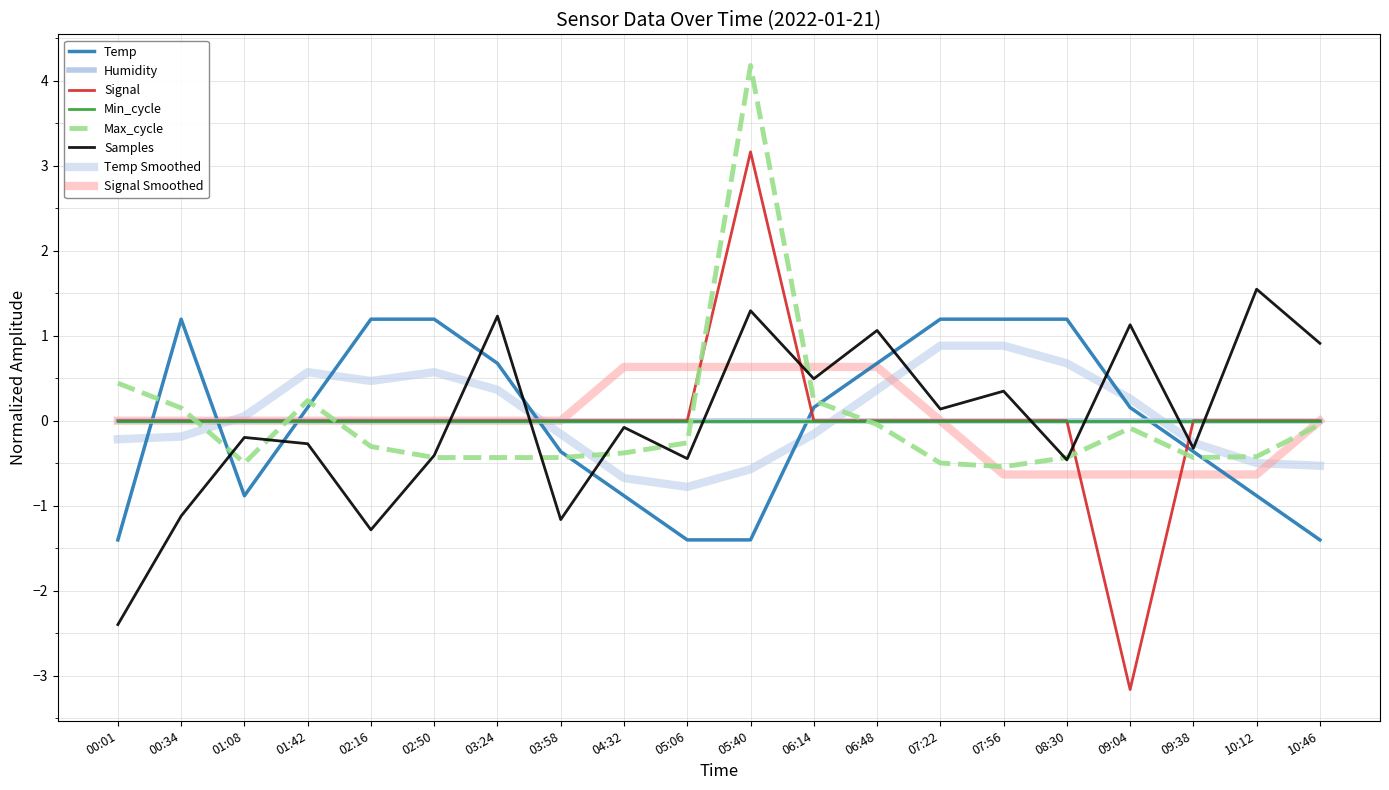

How many interior local valleys does the Temp series have?

1